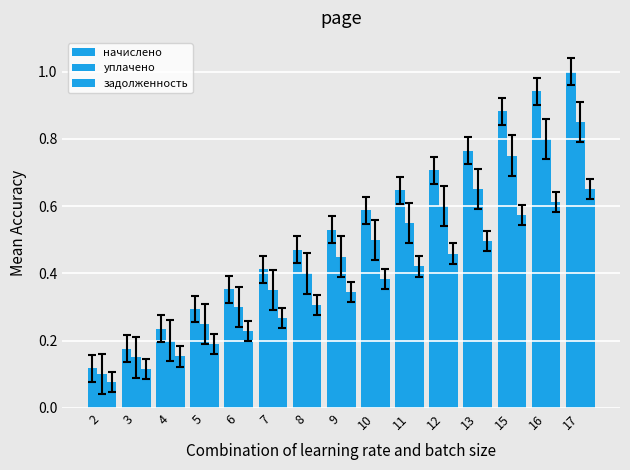

What is the lowest value of the уплачено series?

0.1